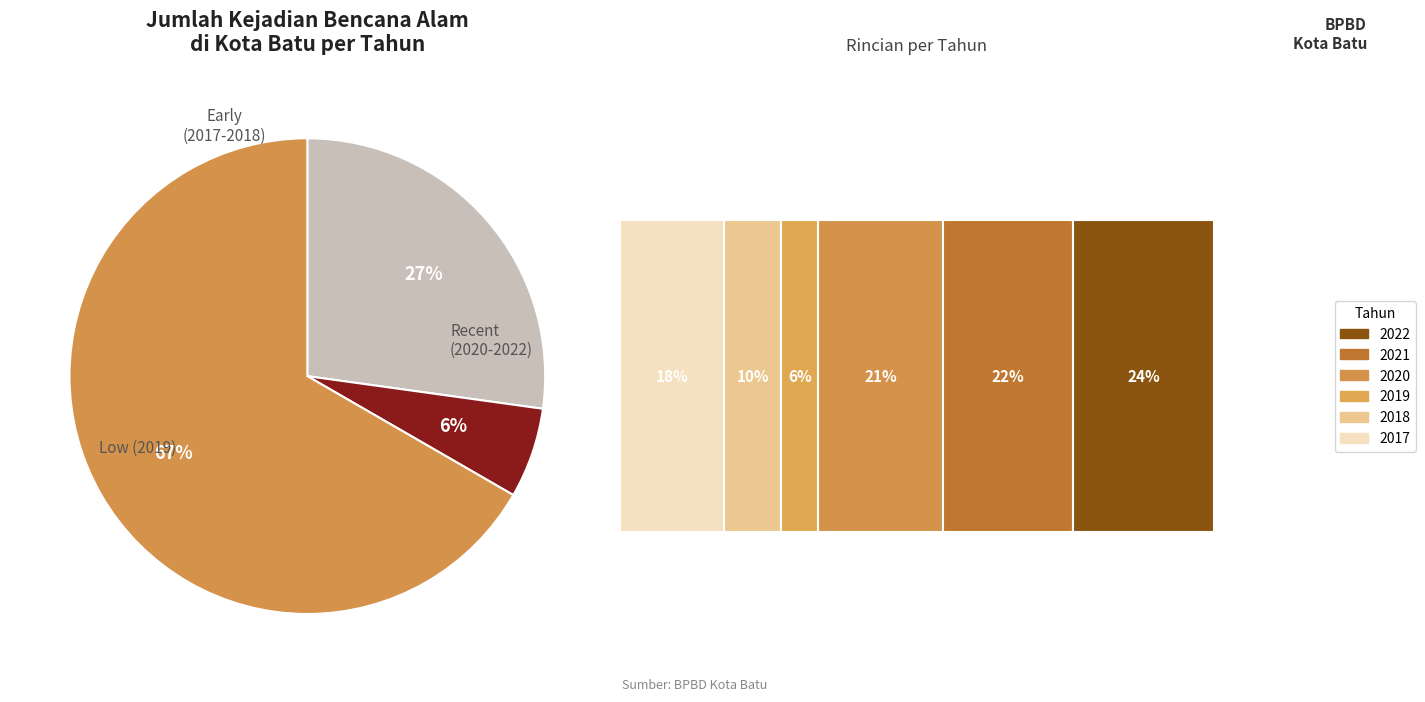

The 2022 slice represents 11% of the pie. True or false?

False